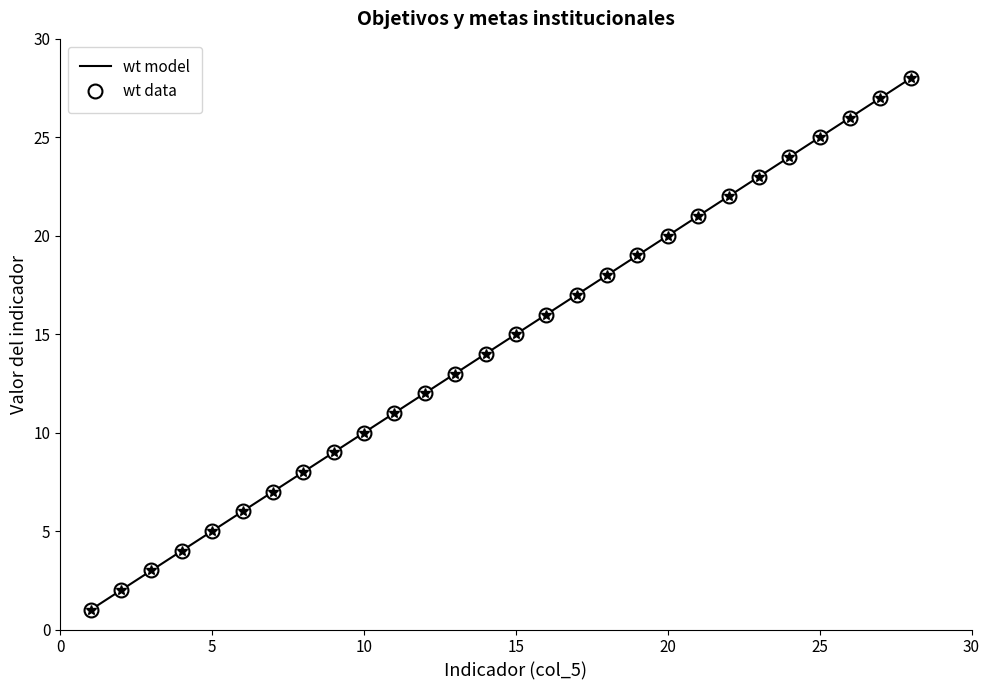

Reading left to right, what are all the values shown in this chart?

1=1	2=2	3=3	4=4	5=5	6=6	7=7	8=8	9=9	10=10	11=11	12=12	13=13	14=14	15=15	16=16	17=17	18=18	19=19	20=20	21=21	22=22	23=23	24=24	25=25	26=26	27=27	28=28